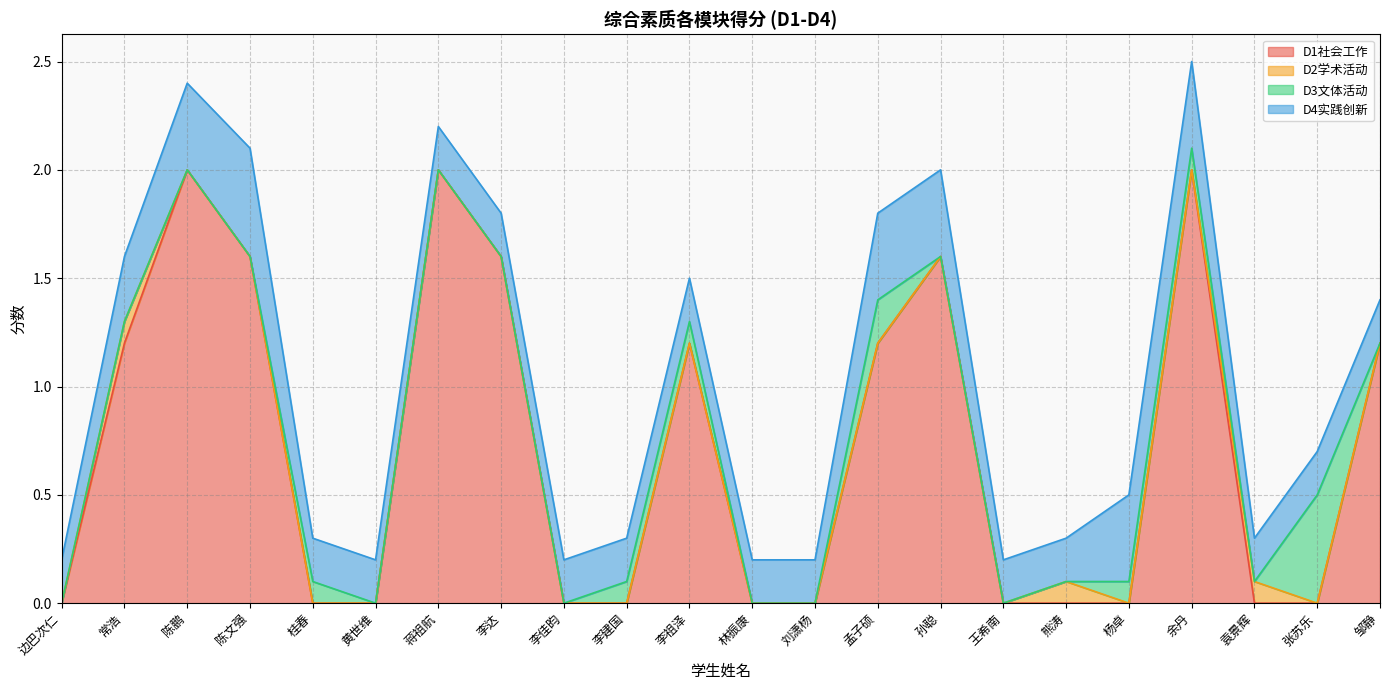

What is the label of the 15th point from the right?

李达